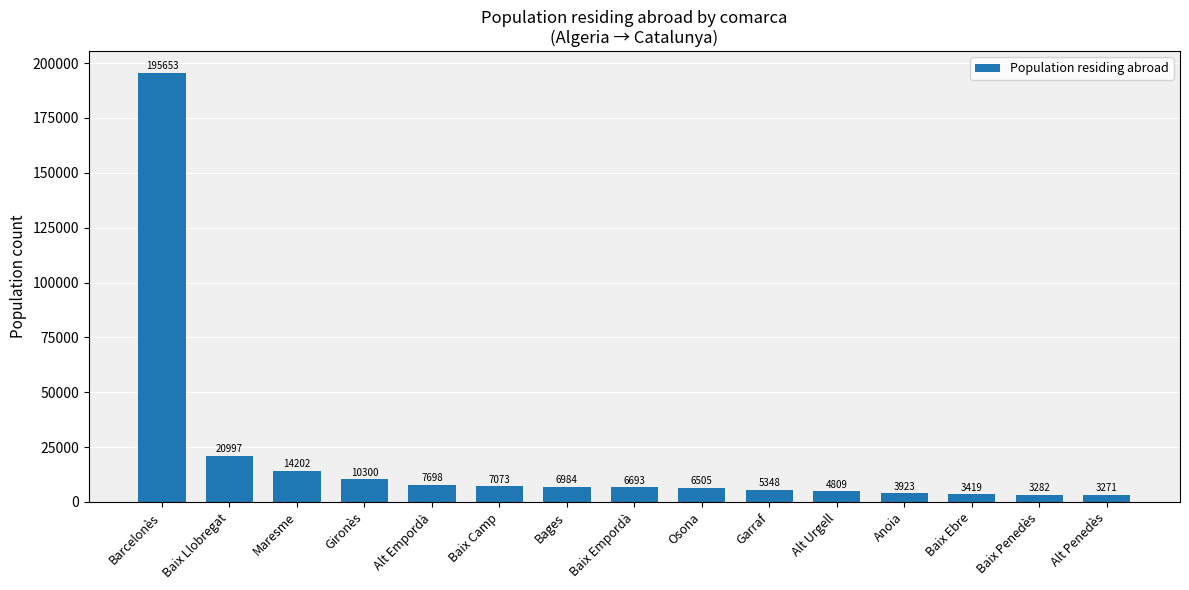

What is the approximate value at Baix Empordà?

6693